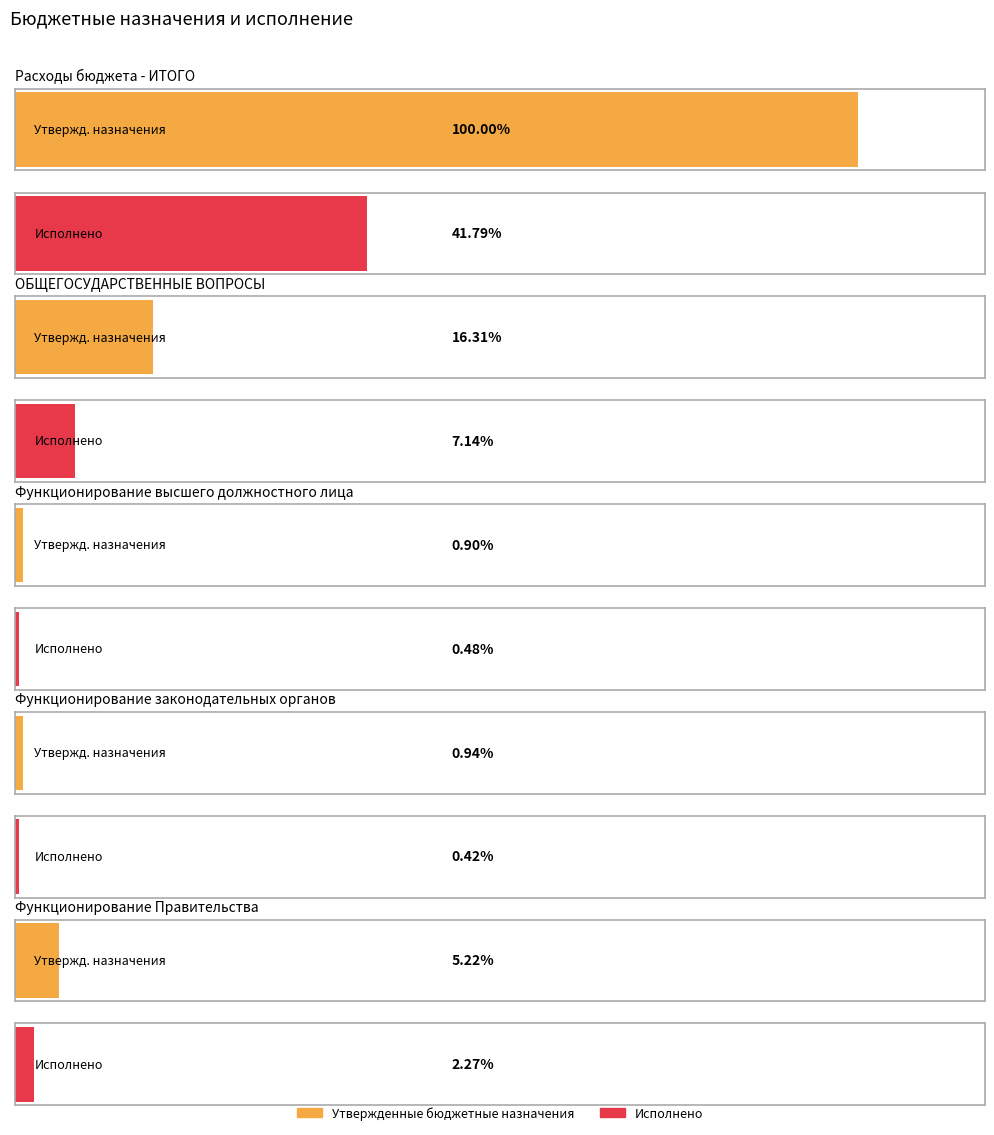

What position from the right is Функционирование высшего должностного лица?

3